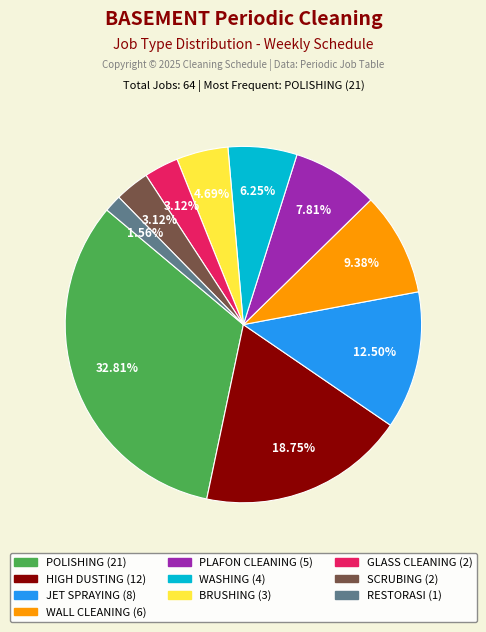

Which category has the smallest portion of the pie?

RESTORASI